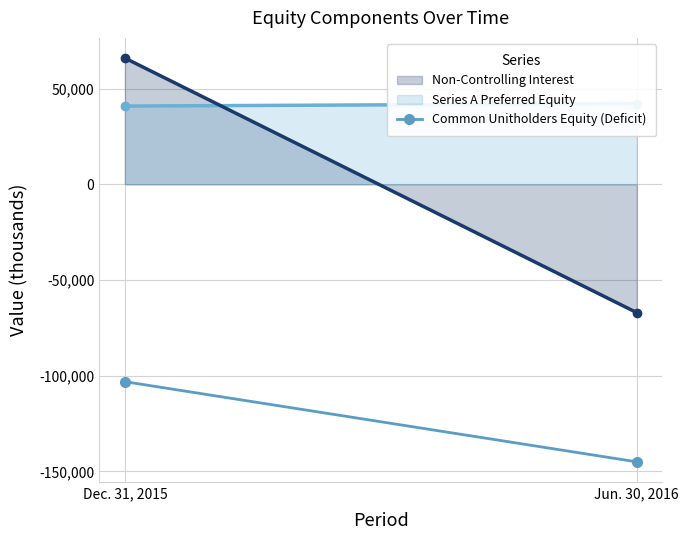

What is the sum of all values?

-248181